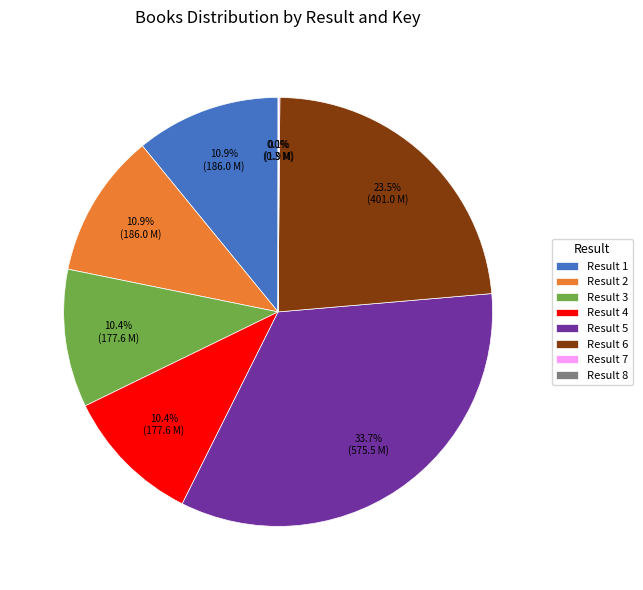

What is the total percentage of Result 5 and Result 3?

44.1%